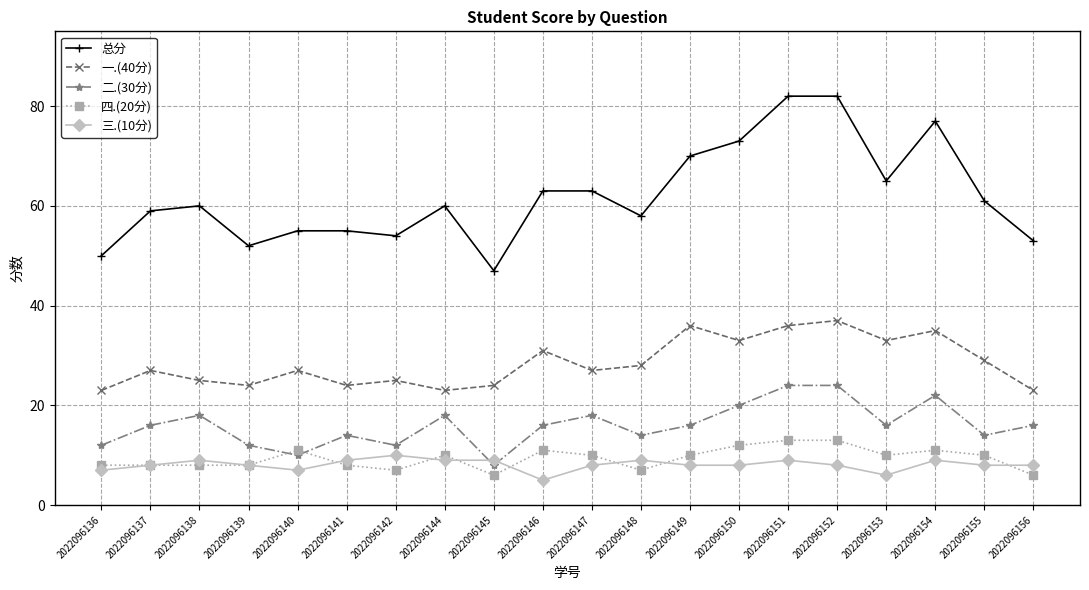

True or false: 一.(40分) and 二.(30分) intersect in this chart.

False